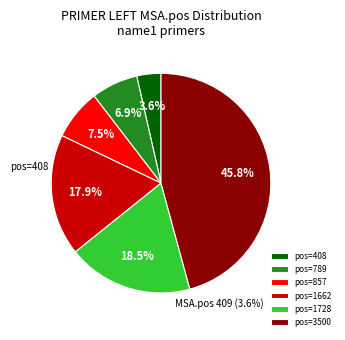

How many slices are in this pie chart?

6